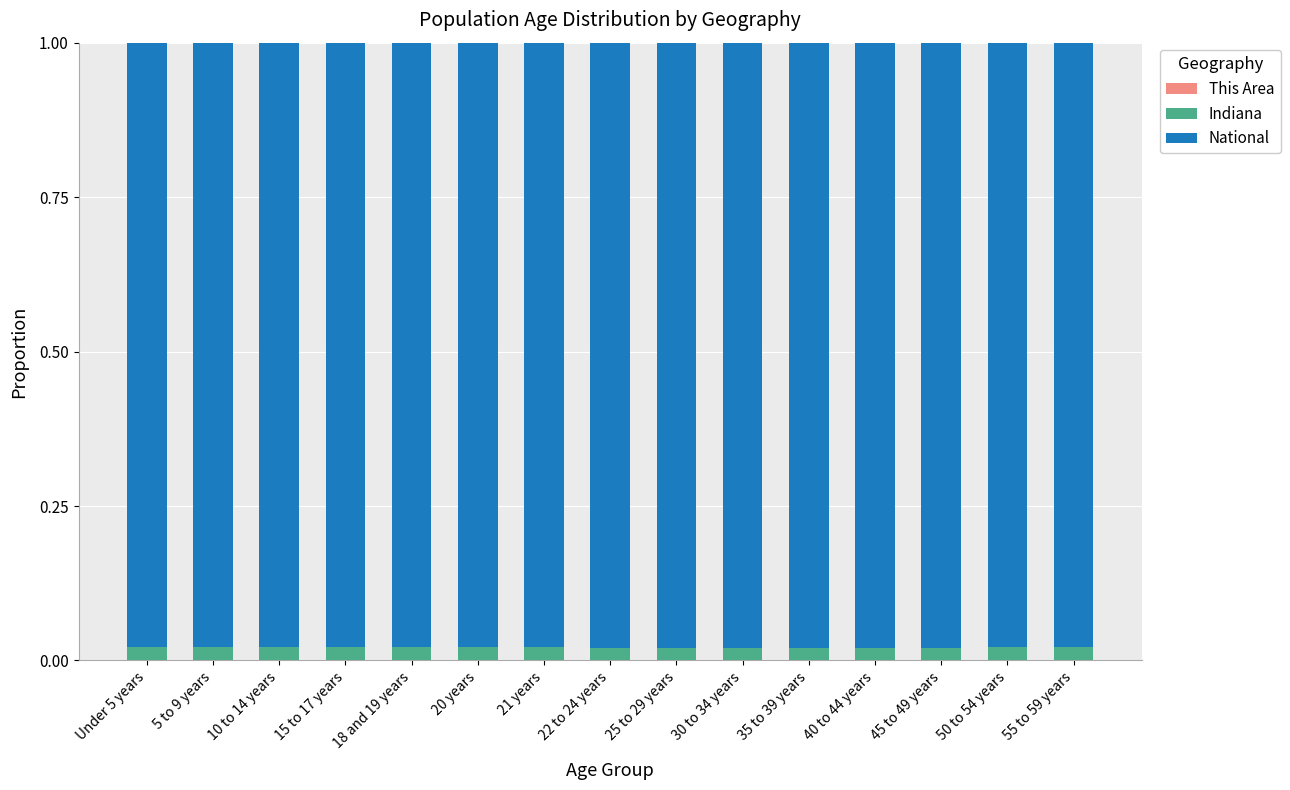

What is the label of the 14th bar from the left?

50 to 54 years